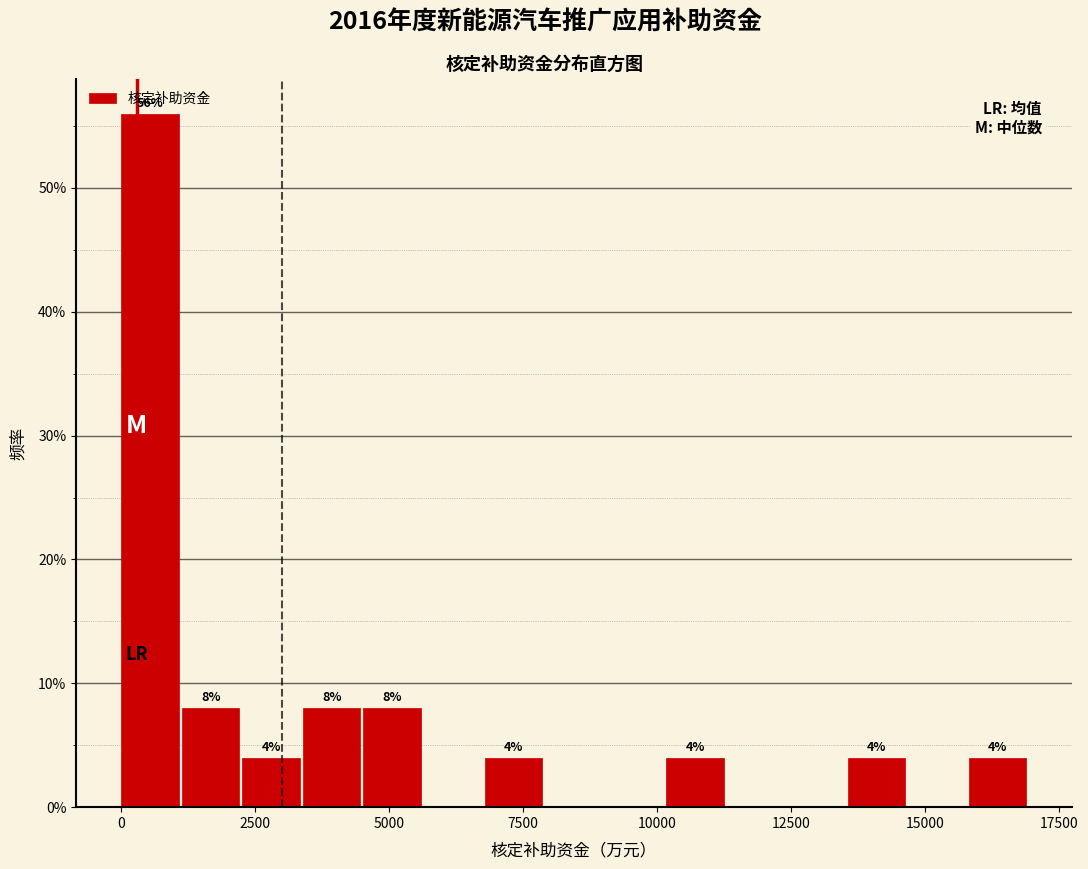

Read against the x-axis, roughly where is the centre of the tallest bar?

500